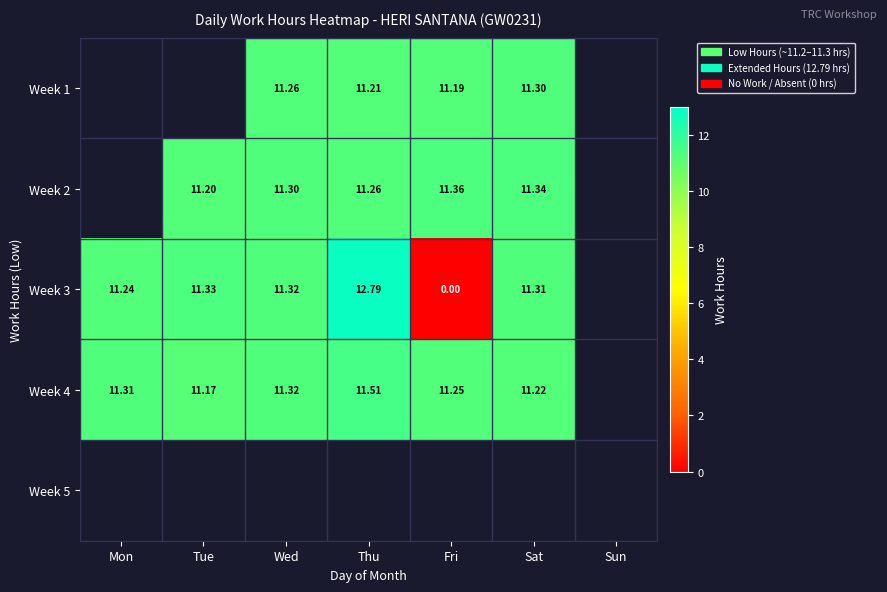

Is the value of Week 1 at Sat greater than the value of Week 4 at Tue?

Yes